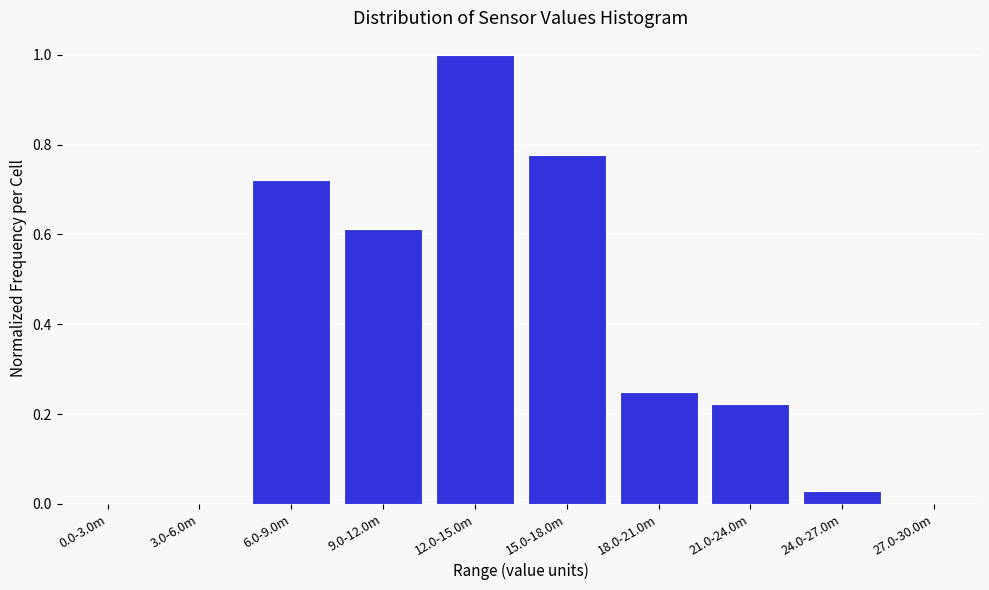

What is the greatest value displayed?

1.0